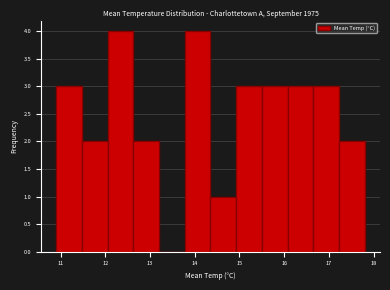

Reading left to right, transcribe this chart: for each bar, give the range it covers on the x-axis and its height. Neither the bar edges nor the heights are printed on the chart, so give them approximately, as read against the axes.

10.9 to 11.5: 3
11.5 to 12.1: 2
12.1 to 12.6: 4
12.6 to 13.2: 2
13.2 to 13.8: 0
13.8 to 14.4: 4
14.4 to 14.9: 1
14.9 to 15.5: 3
15.5 to 16.1: 3
16.1 to 16.7: 3
16.7 to 17.2: 3
17.2 to 17.8: 2